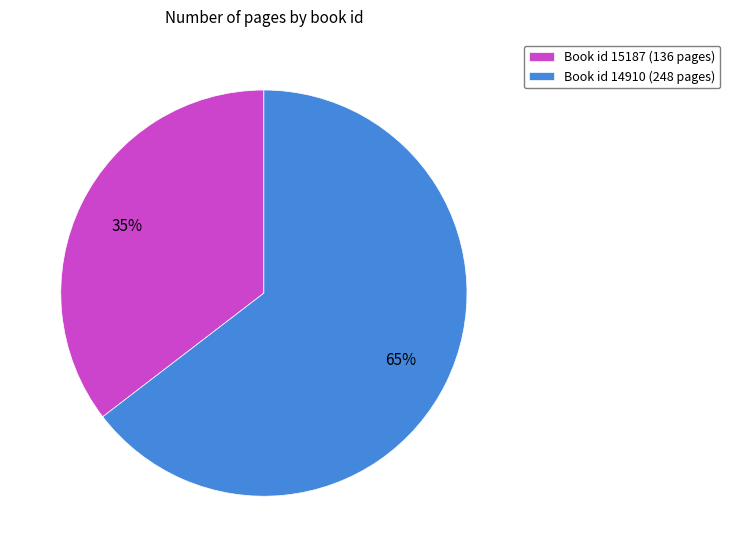

To the nearest percent, what is the average slice percentage?

50%